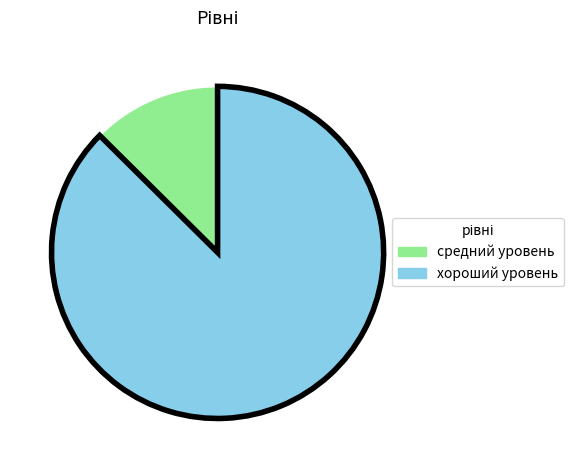

Is the sum of хороший уровень and средний уровень greater than half?

Yes